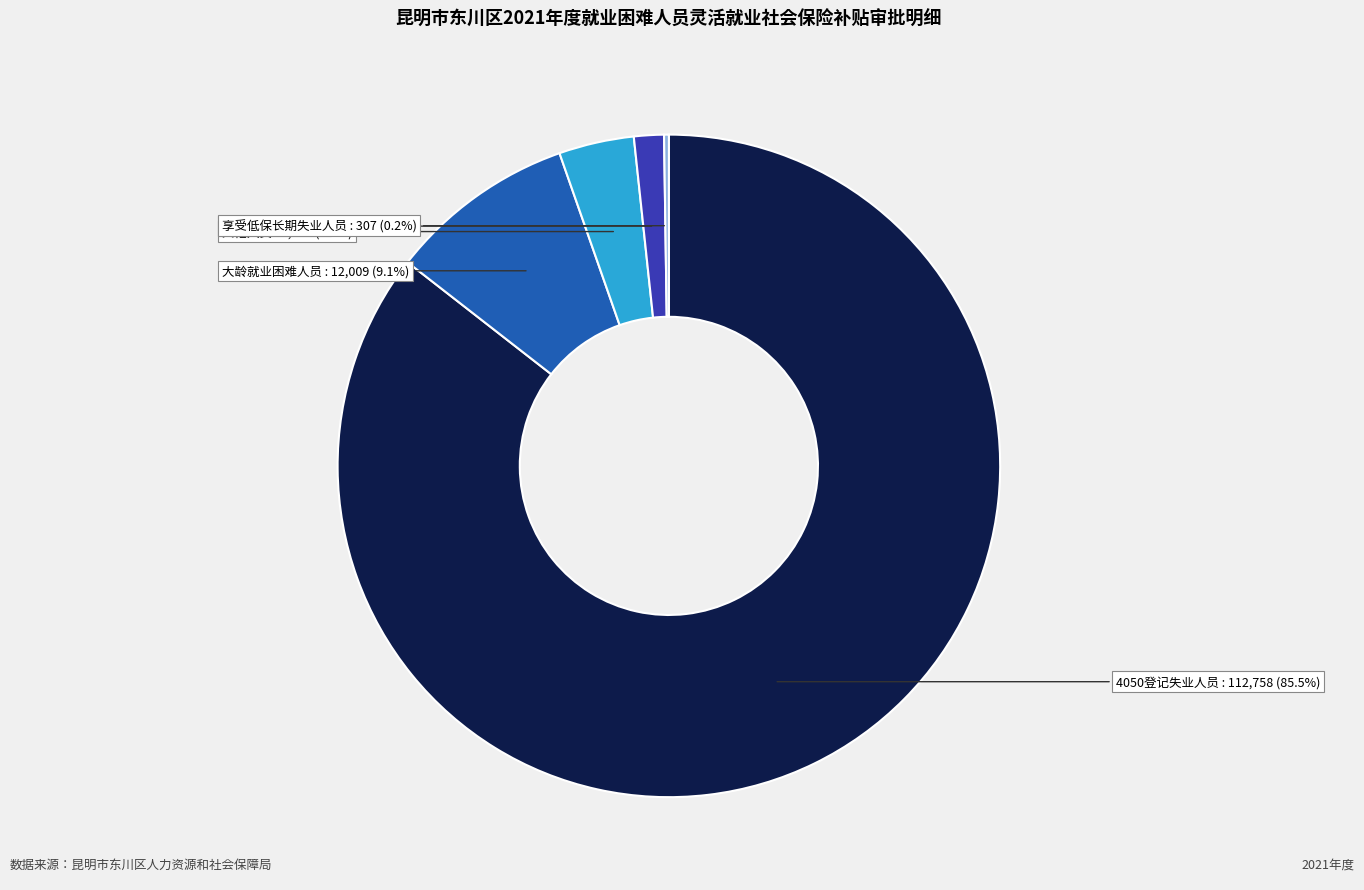

Combined, what portion of the pie is 大龄就业困难人员 and 4050登记失业人员?

94.6%